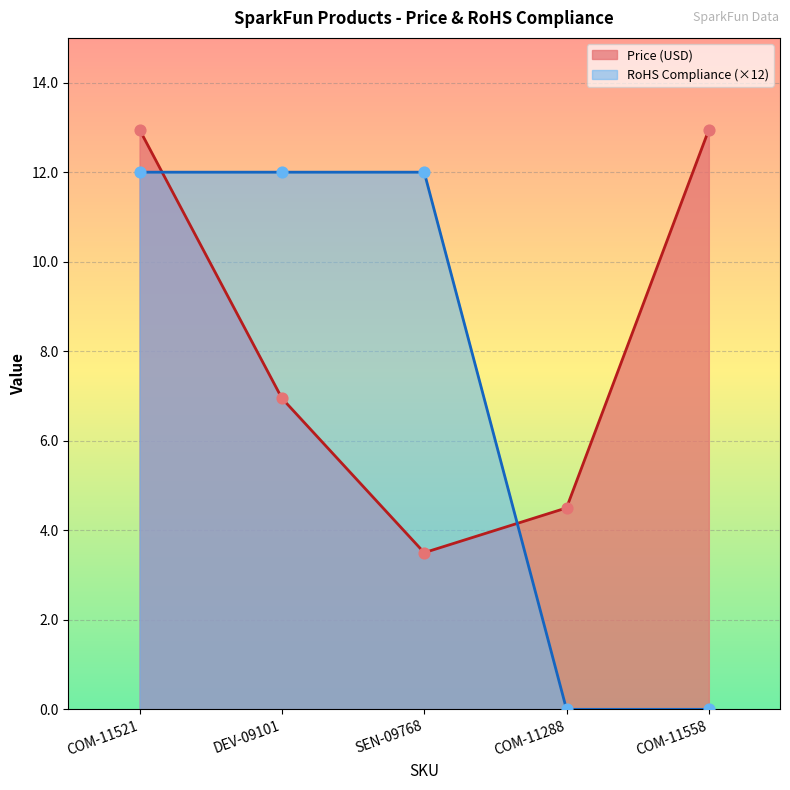

Which series has the largest Y range (max minus min)?

RoHS Compliance